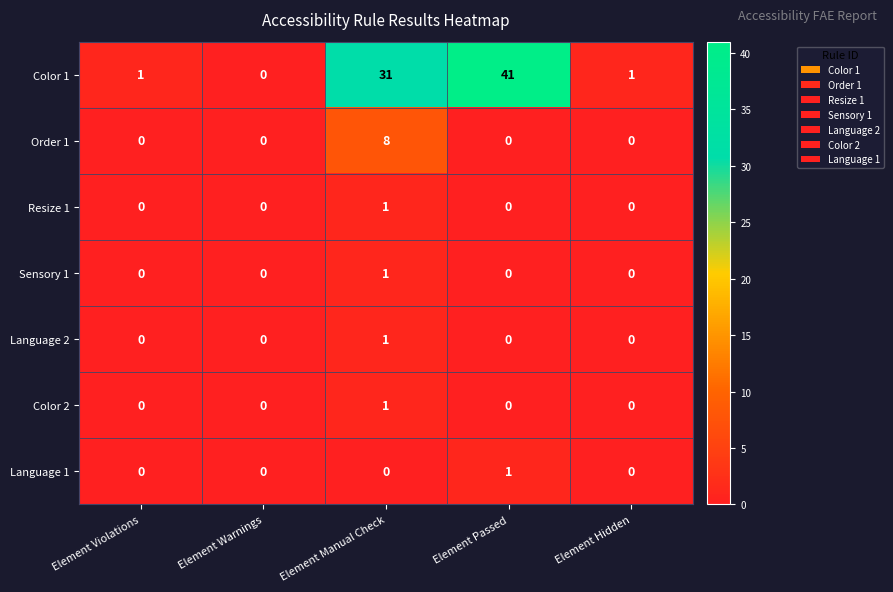

At how many categories does at least one series exceed 37?

1